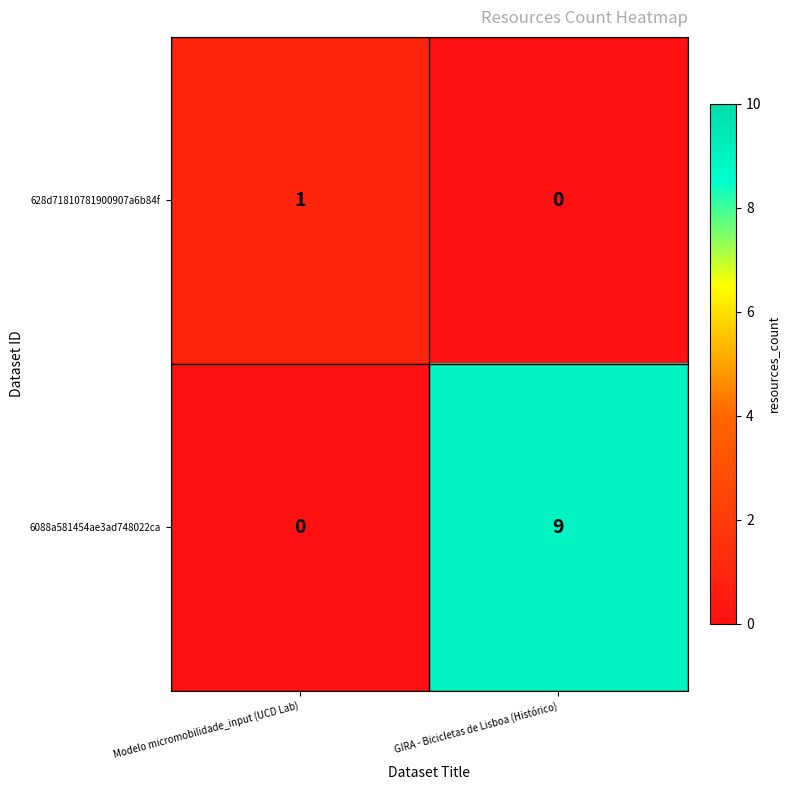

List the series in order of their overall mean, highest first.

6088a581454ae3ad748022ca, 628d71810781900907a6b84f